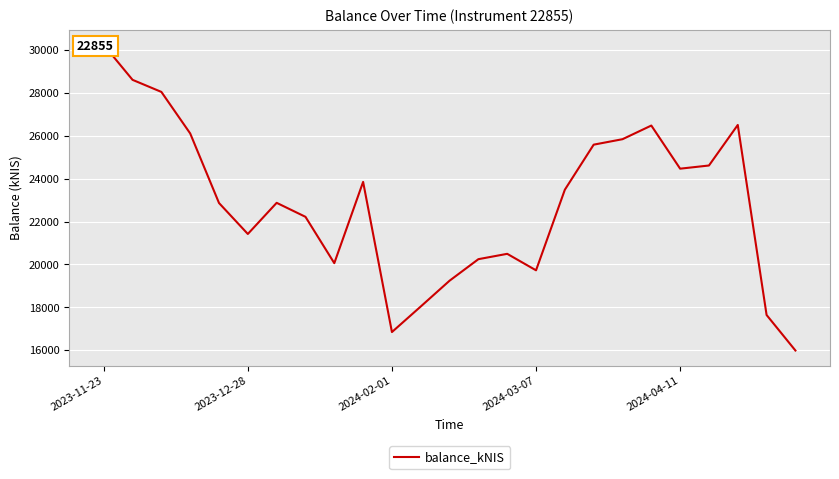

What is the change in value from 2023-12-28 to 17?

-3022.8